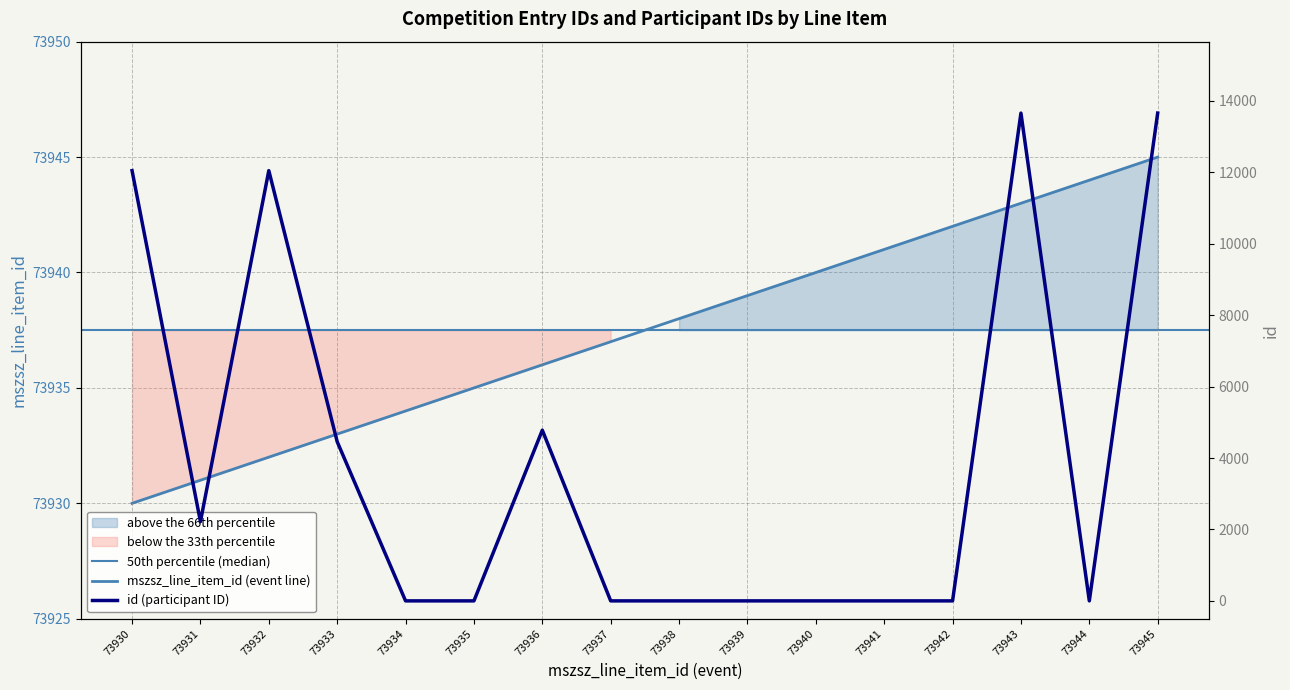

Rank the series at 73938 from highest to lowest value.

mszsz_line_item_id, id